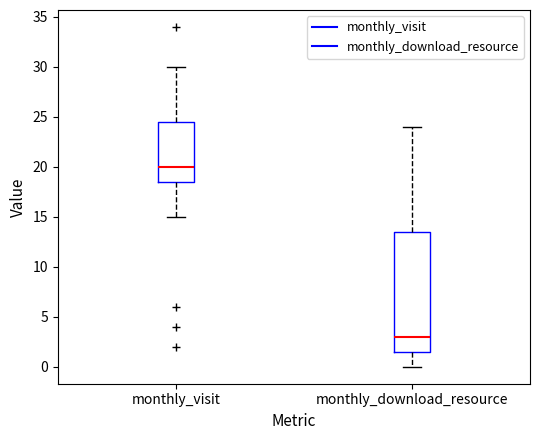

Reading left to right, read every box against the y-axis: the position of its median line, the range the box covers, and the ends of its whiskers. The values are not printed on the chart, so give them approximately, as read against the axis.

monthly_visit: median 20.0, box 18.5 to 24.5, whiskers 15.0 to 30.0
monthly_download_resource: median 3.0, box 1.5 to 13.5, whiskers 0.0 to 24.0